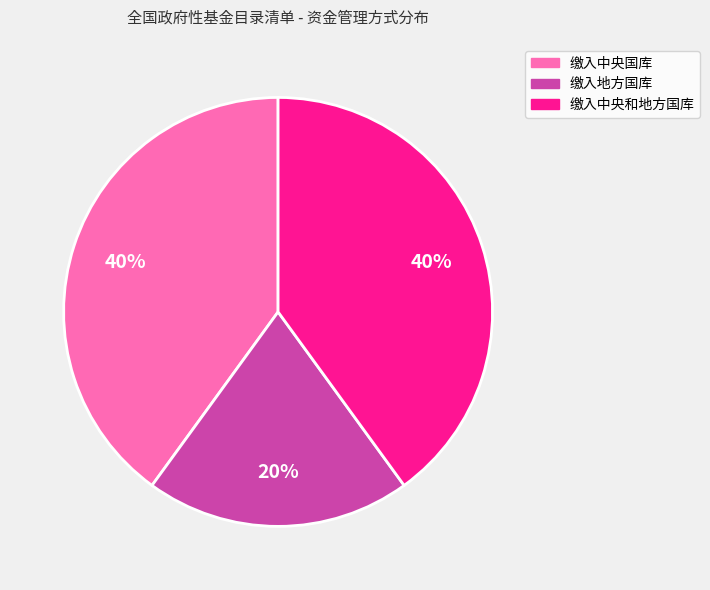

Is there a majority slice in this chart?

No